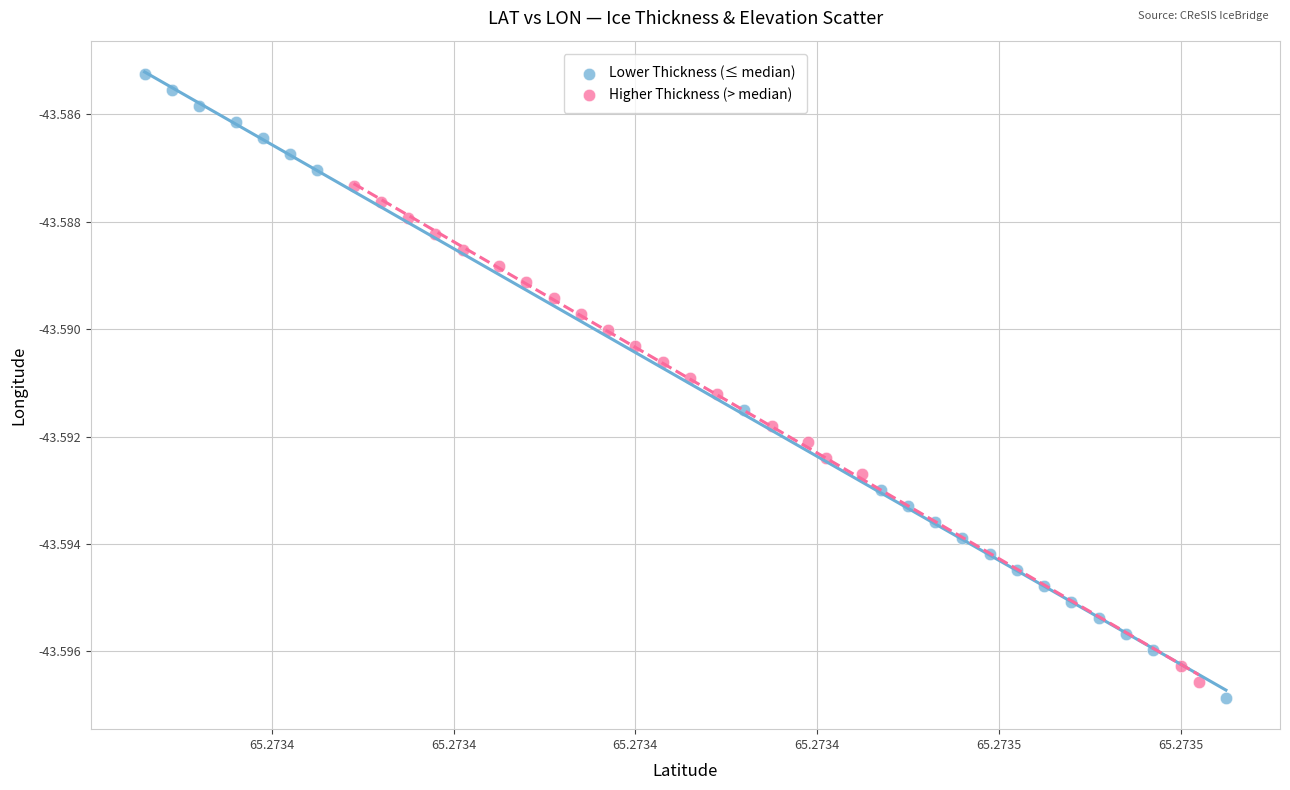

Which series reaches the maximum Y coordinate?

Lower Thickness (≤ median)